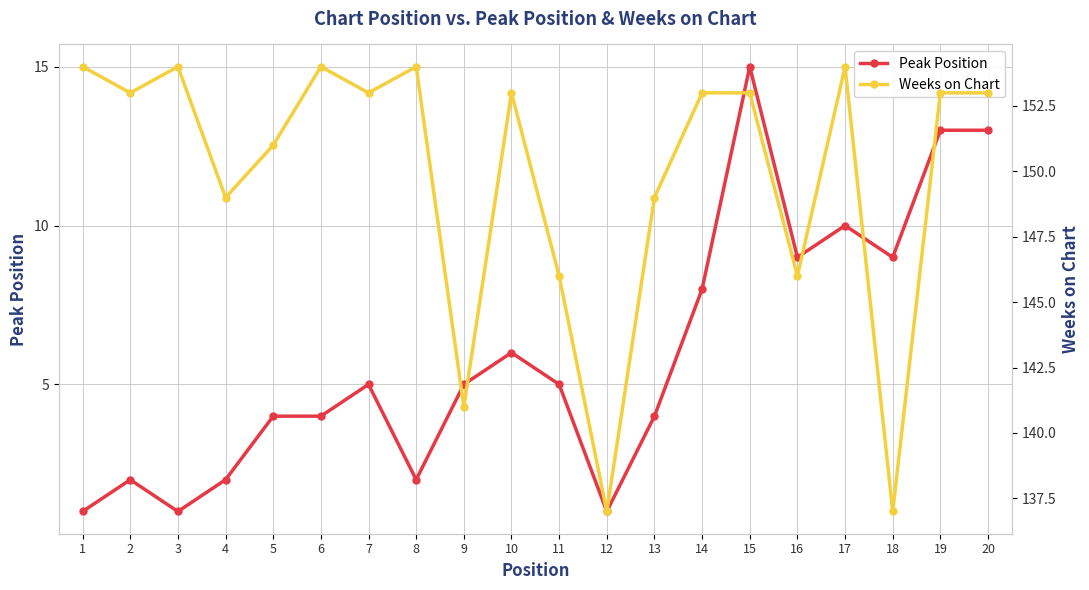

What is the value of the Weeks on Chart point at the 19th from the left?

153